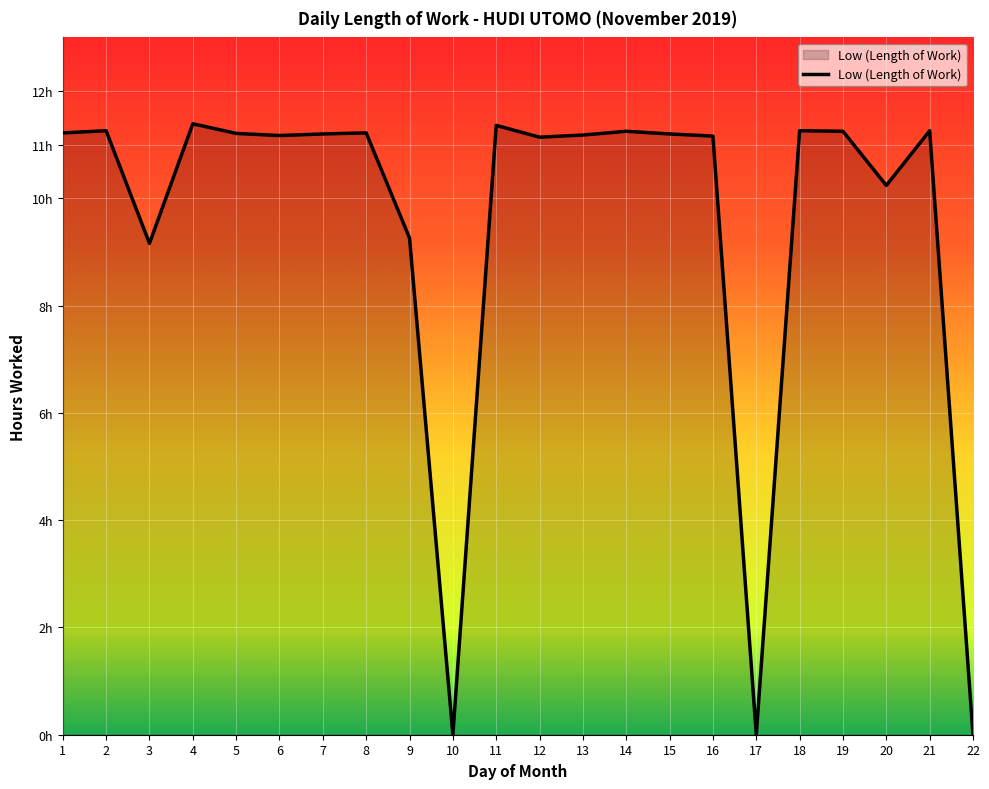

Is this an area chart (filled region under the line)?

Yes